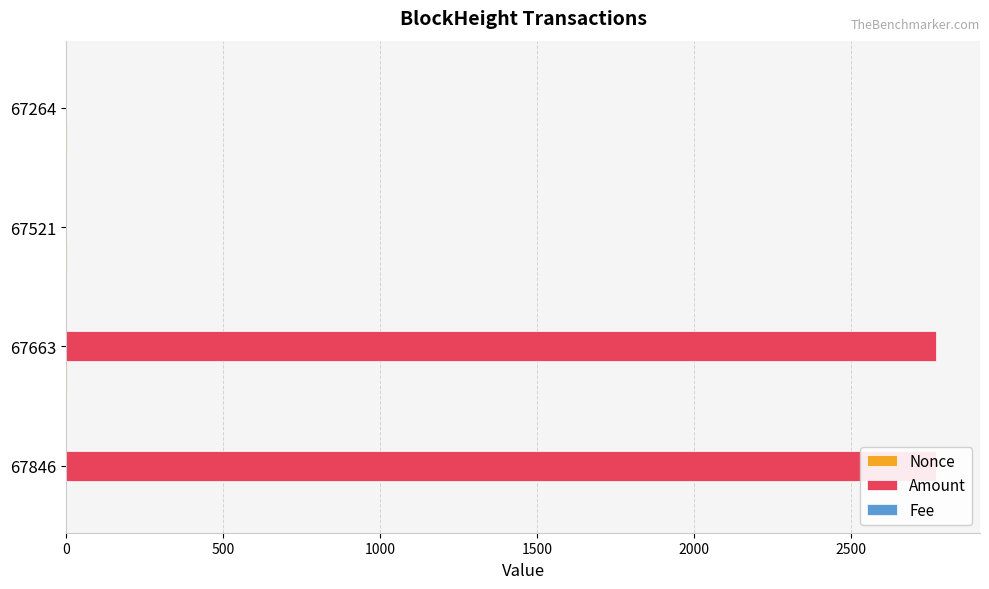

What is the value of the Nonce bar at the 2nd from the left?

4.0